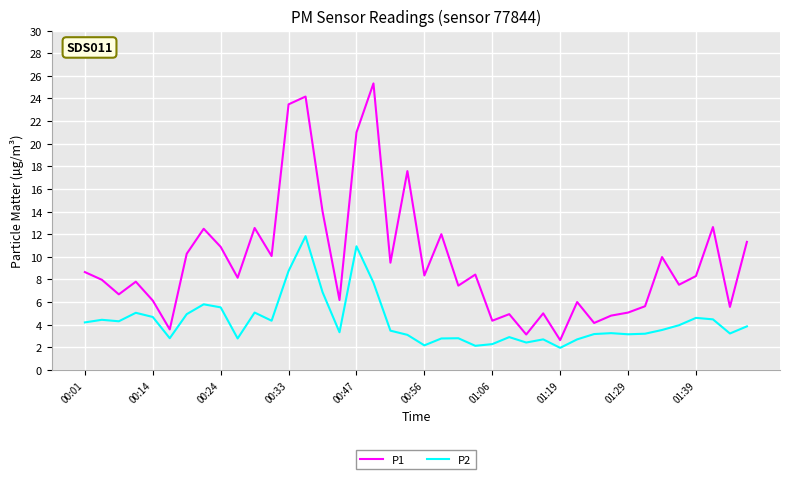

Which series has the largest total across all categories?

P1